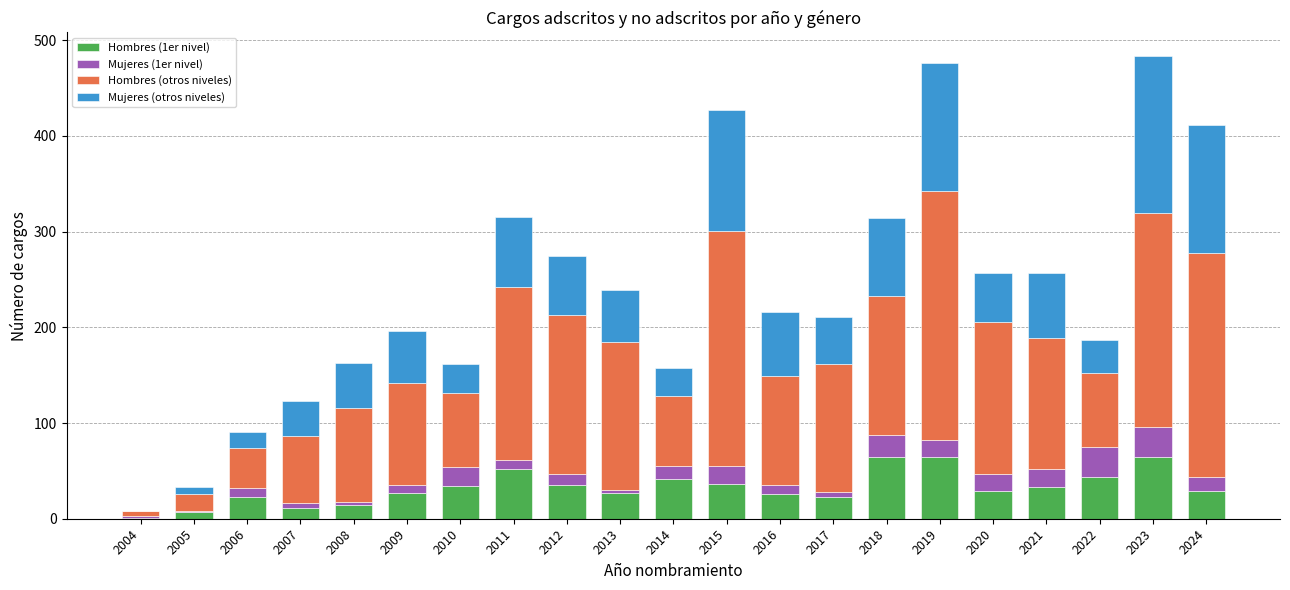

What is the sum of all Hombres (1er nivel) values?

686